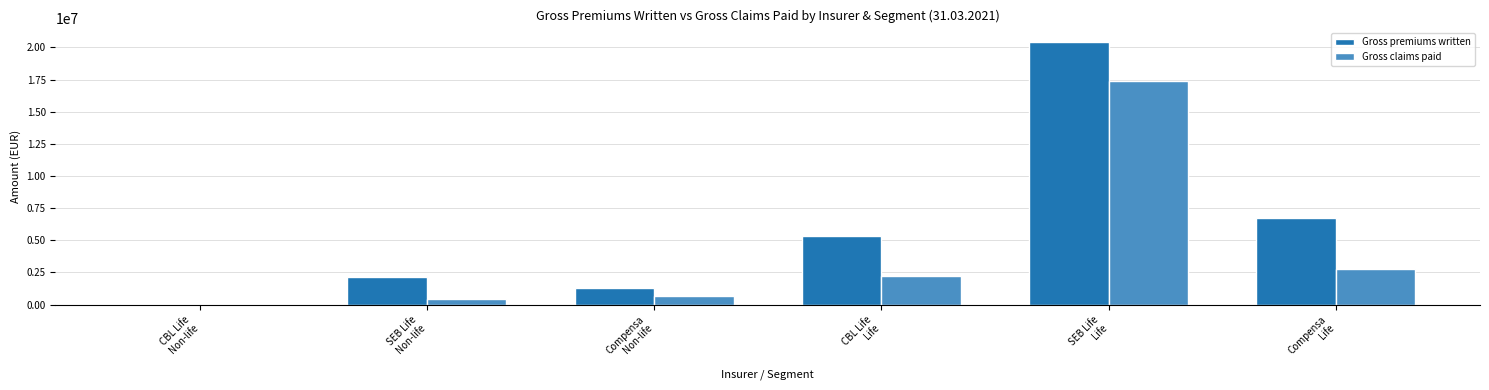

Reading left to right, transcribe all the data shown in this chart.

Gross premiums written: CBL Life
Non-life=17142	SEB Life
Non-life=2156311	Compensa
Non-life=1309359	CBL Life
Life=5321529	SEB Life
Life=20437279	Compensa
Life=6739573
Gross claims paid: CBL Life
Non-life=3900	SEB Life
Non-life=448190	Compensa
Non-life=665394	CBL Life
Life=2221372	SEB Life
Life=17374773	Compensa
Life=2789331